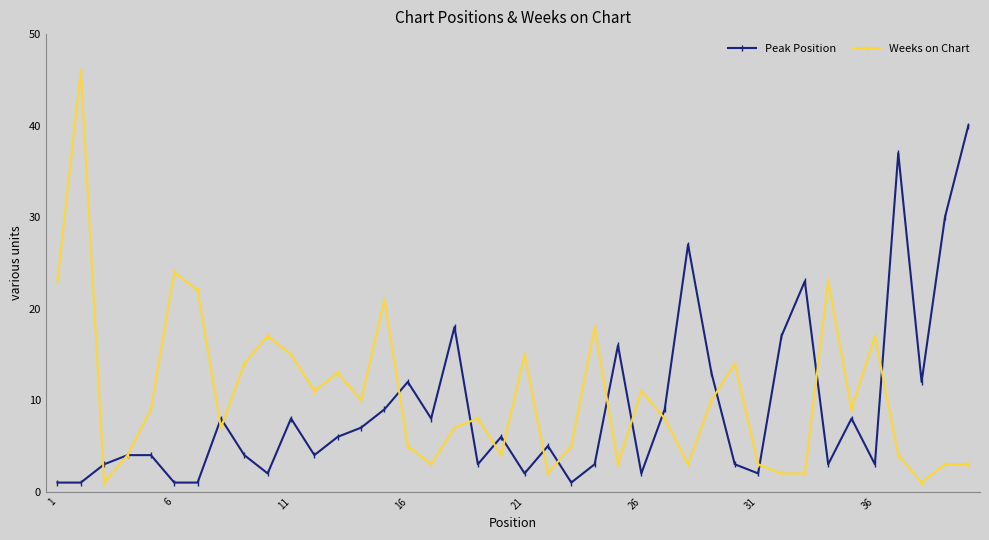

At how many categories does at least one series exceed 32?

3